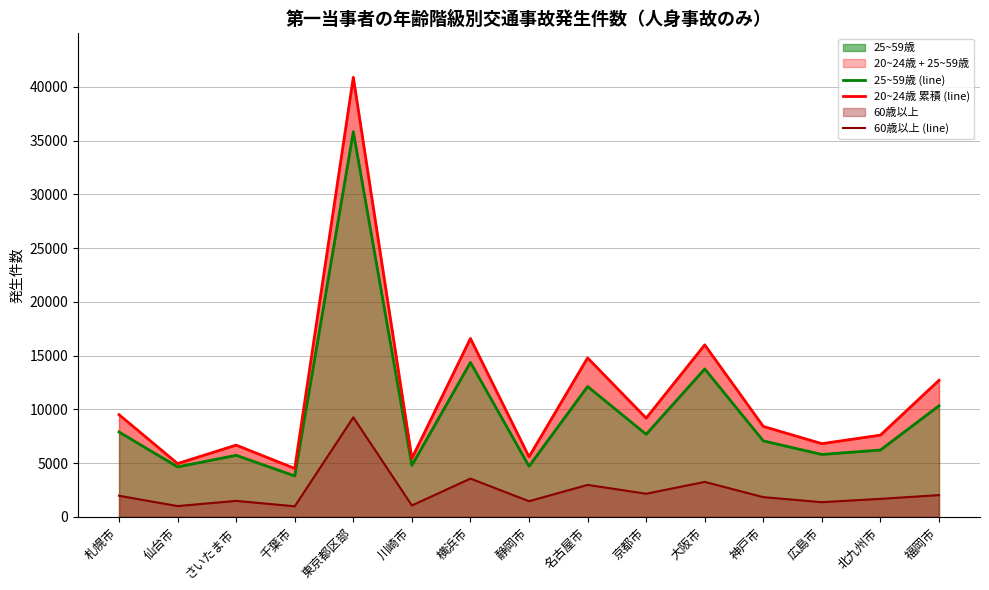

Count the number of categories in the chart.

15